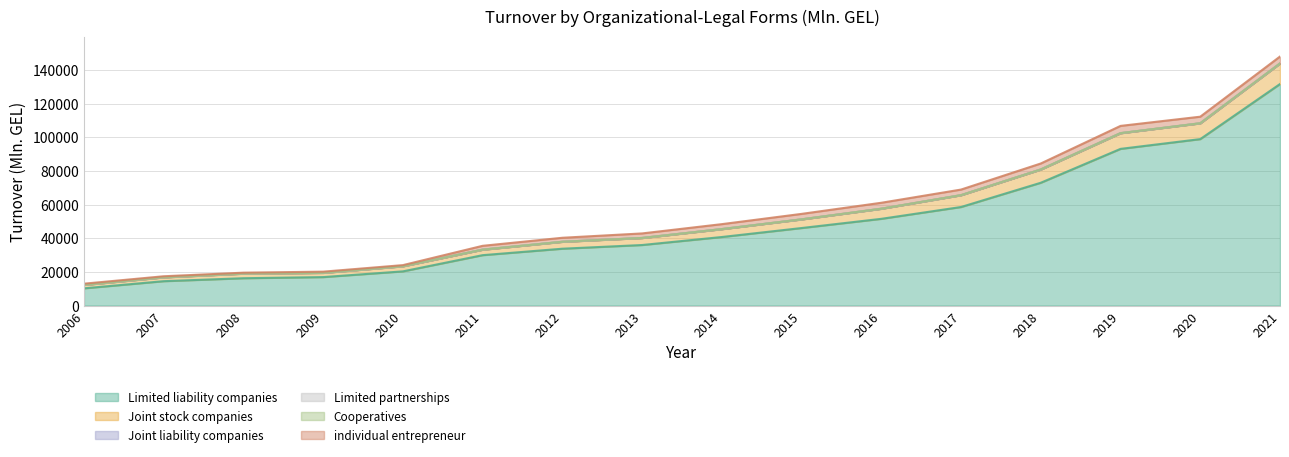

Reading left to right, list all the values displayed in this chart.

Limited liability companies: 10233.8	14487.9	16247.3	16917.8	20325.6	29961.1	33798.7	35994.0	40758.3	46095.0	51566.2	58598.4	73021.6	93164.4	98971.2	131731.6
Joint stock companies: 2008.1	2254.7	2704.2	2486.6	3005.0	3248.0	4092.4	4155.3	4660.4	5119.8	5984.0	7015.5	7852.0	9303.0	9382.4	12192.8
Joint liability companies: 42.1	37.6	32.2	32.8	29.4	29.1	34.0	33.5	38.4	23.9	16.3	11.6	31.4	33.4	34.4	17.1
Limited partnerships: 5.6	8.8	9.6	10.8	6.8	7.6	10.3	9.2	15.1	13.4	11.9	10.7	9.2	5.4	8.7	6.7
Cooperatives: 4.1	1.4	1.5	1.1	0.8	1.2	0.7	2.4	0.5	3.0	3.8	8.0	10.6	12.6	13.0	15.7
individual entrepreneur: 703.2	624.3	557.7	700.5	666.2	2270.4	2368.8	2693.7	2935.7	3254.3	3540.1	3324.5	3549.9	4311.1	3894.0	4119.5